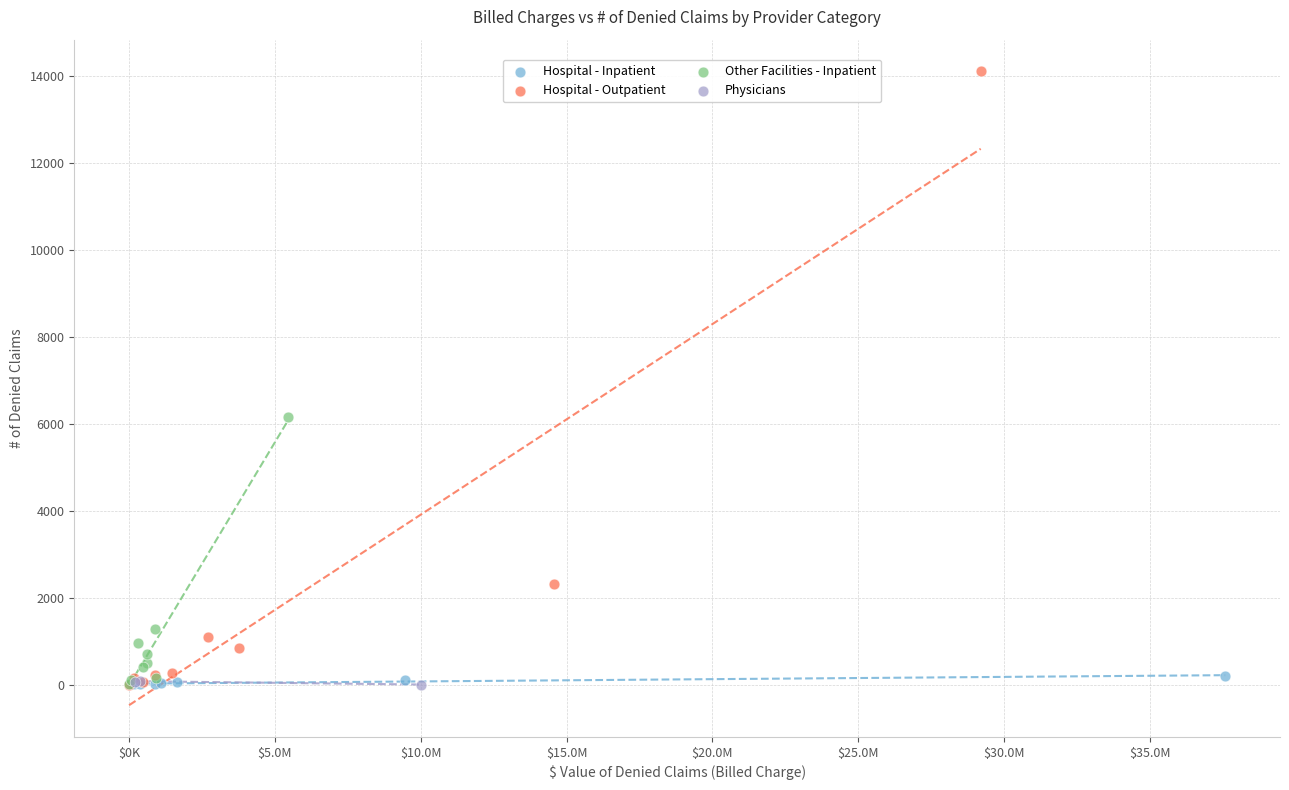

Which series reaches the maximum Y coordinate?

Hospital - Outpatient